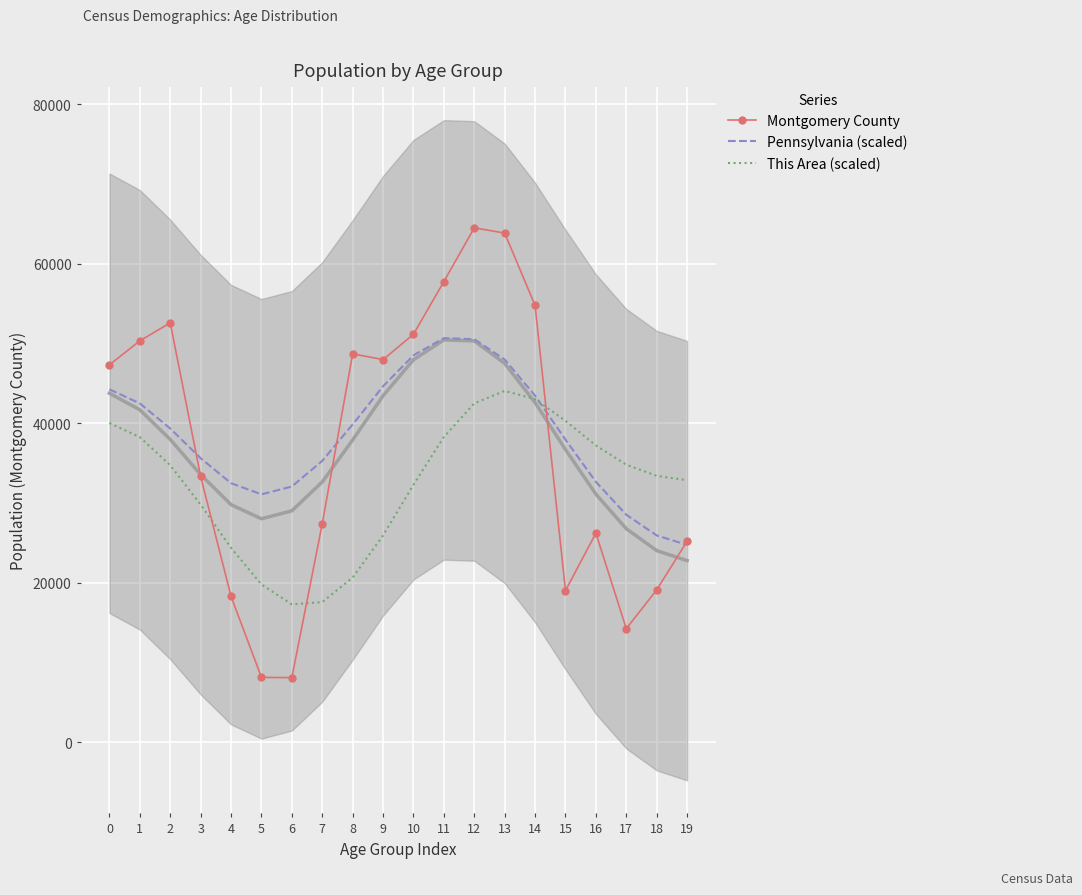

Where is This Area (scaled) nearest to the value 30656?

3